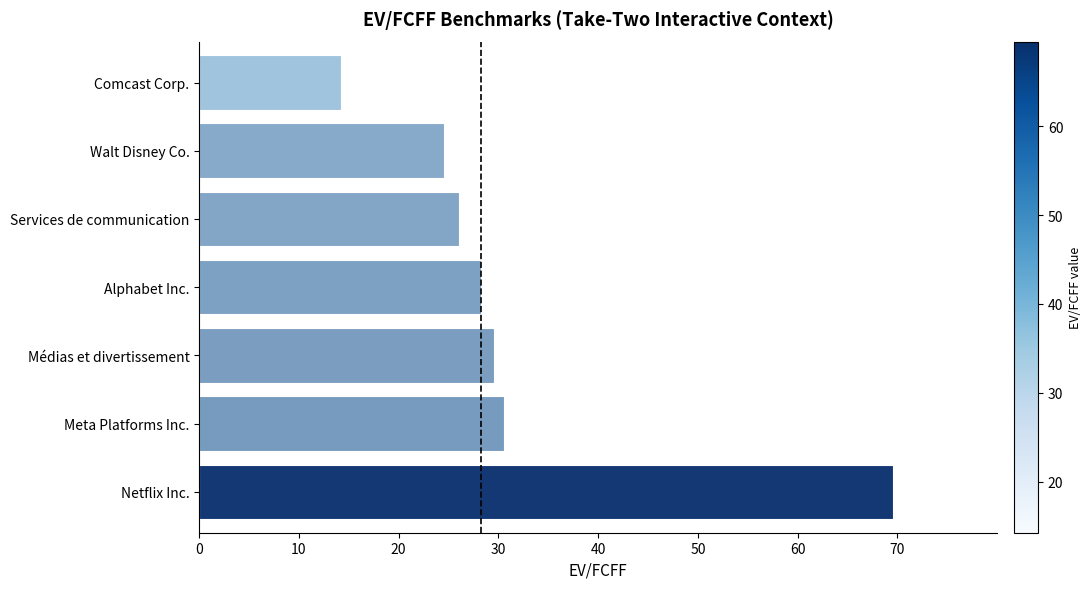

What is the difference between the maximum and minimum values?

55.3